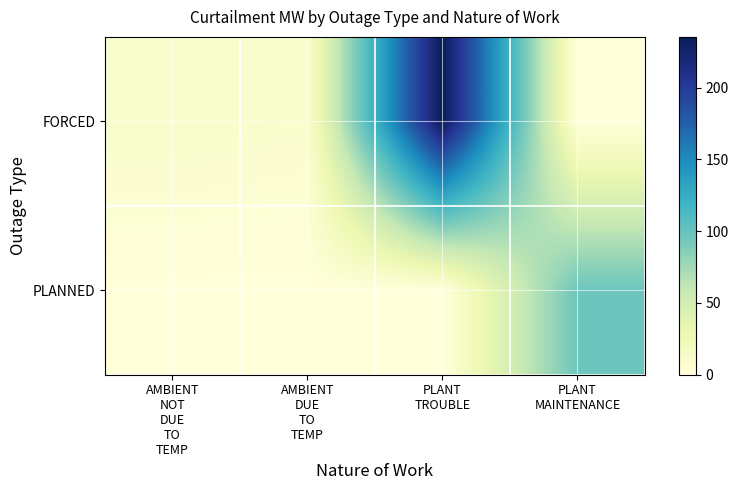

Count the number of categories in the chart.

4